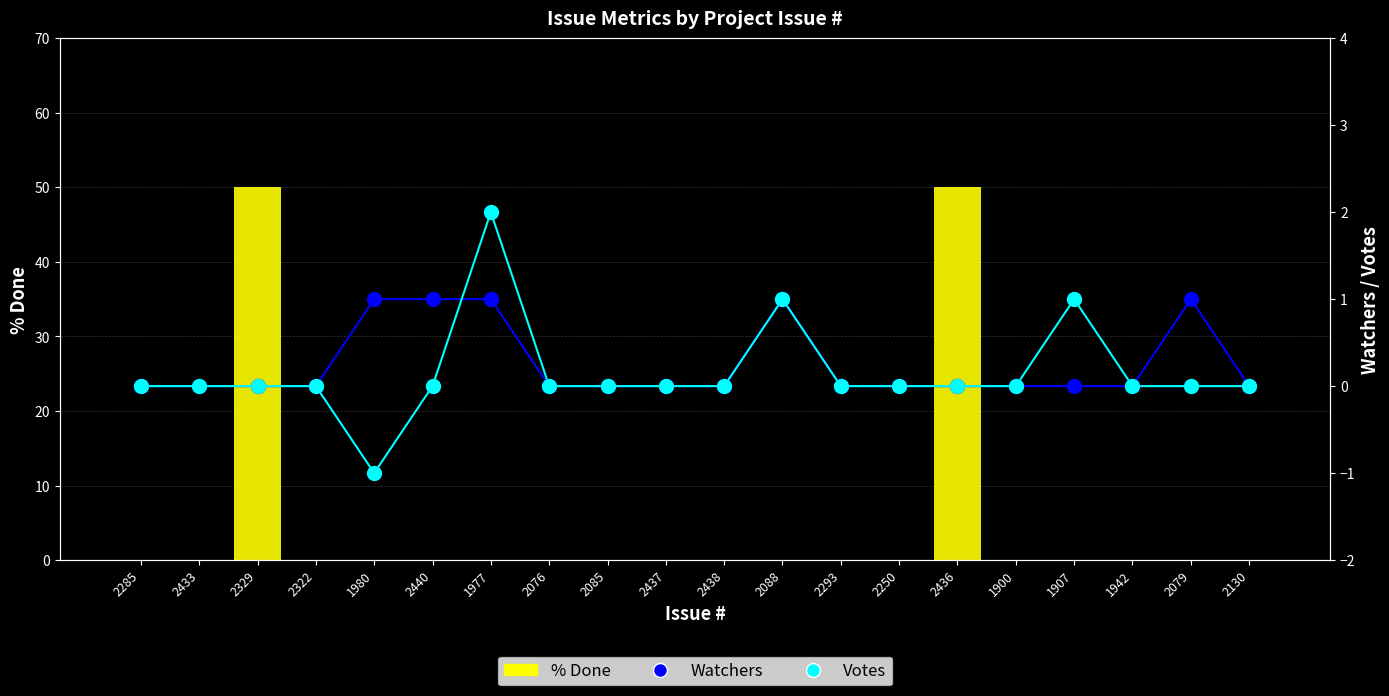

Is the value of Watchers at 2085 greater than the value of Votes at 1900?

No